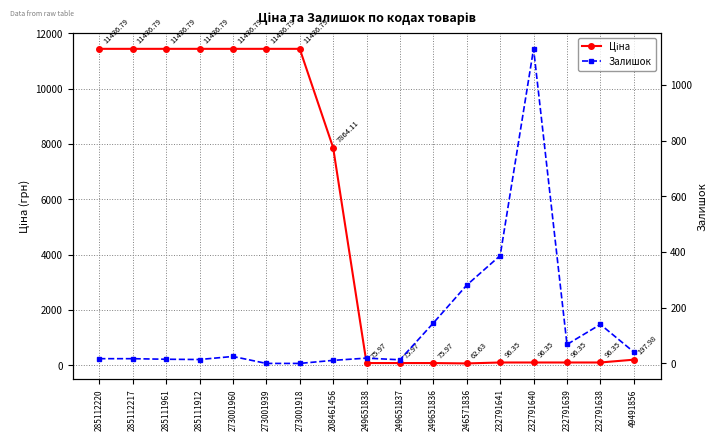

Reading left to right, transcribe all the data shown in this chart.

Ціна: 11436.8	11436.8	11436.8	11436.8	11436.8	11436.8	11436.8	7864.1	76.0	76.0	76.0	62.6	96.3	96.3	96.3	96.3	198.0
Залишок: 17.0	17.0	15.0	14.0	25.0	0.0	0.0	11.0	19.0	13.0	145.0	281.0	387.0	1129.0	68.0	140.0	41.0